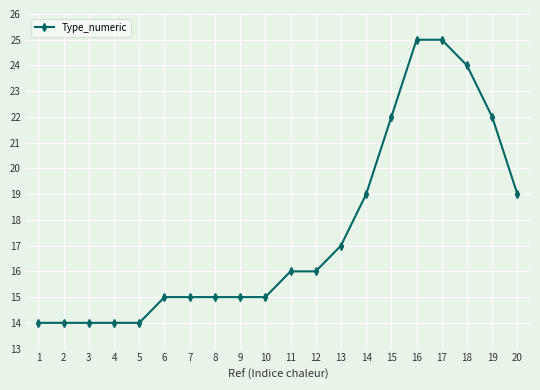

What is the value of the 19th point from the left?

22